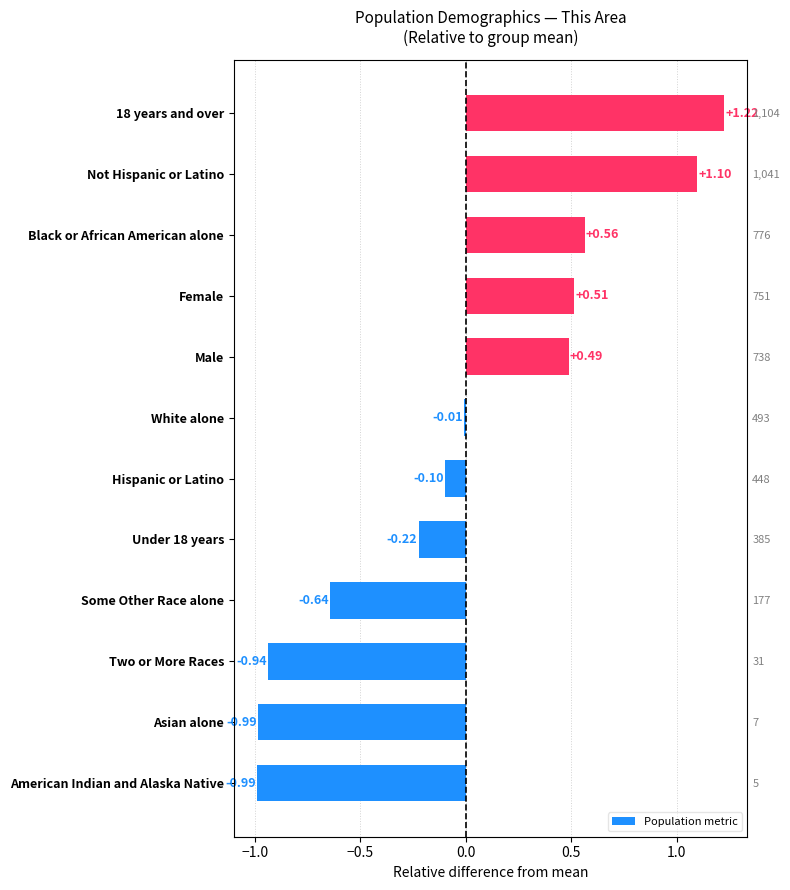

Does the chart contain any negative values?

Yes